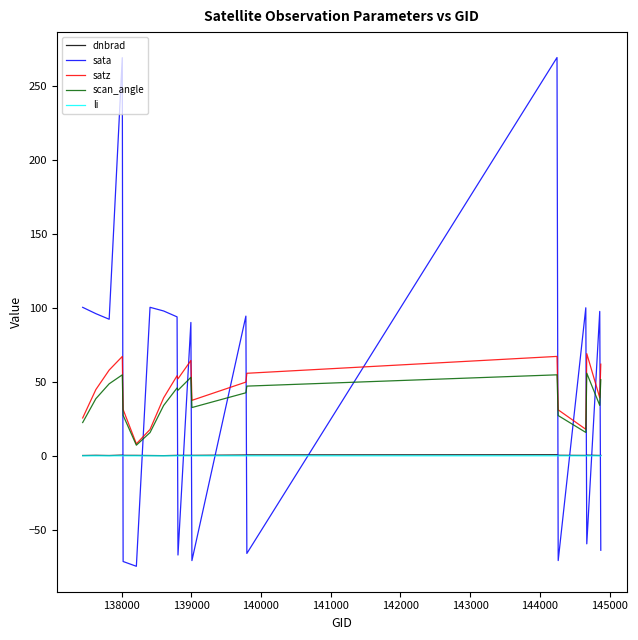

How many intersections are there between sata and dnbrad?

13